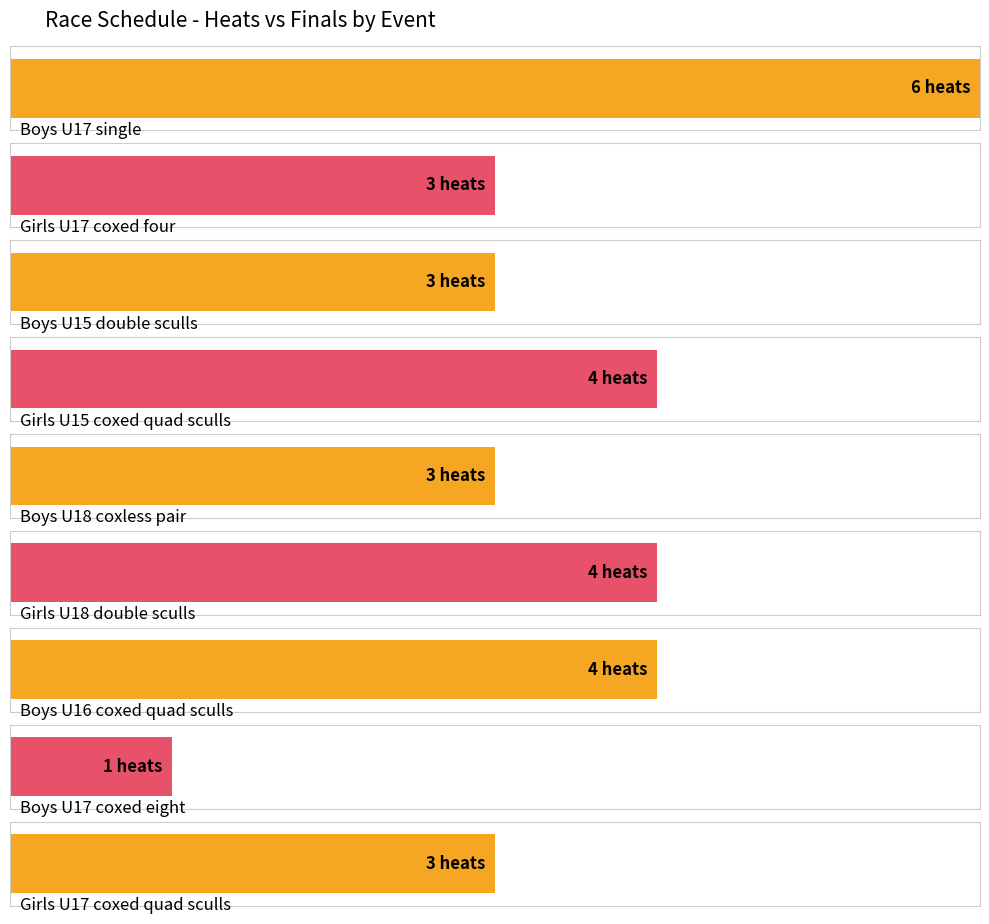

Which series has the widest spread of values?

heat